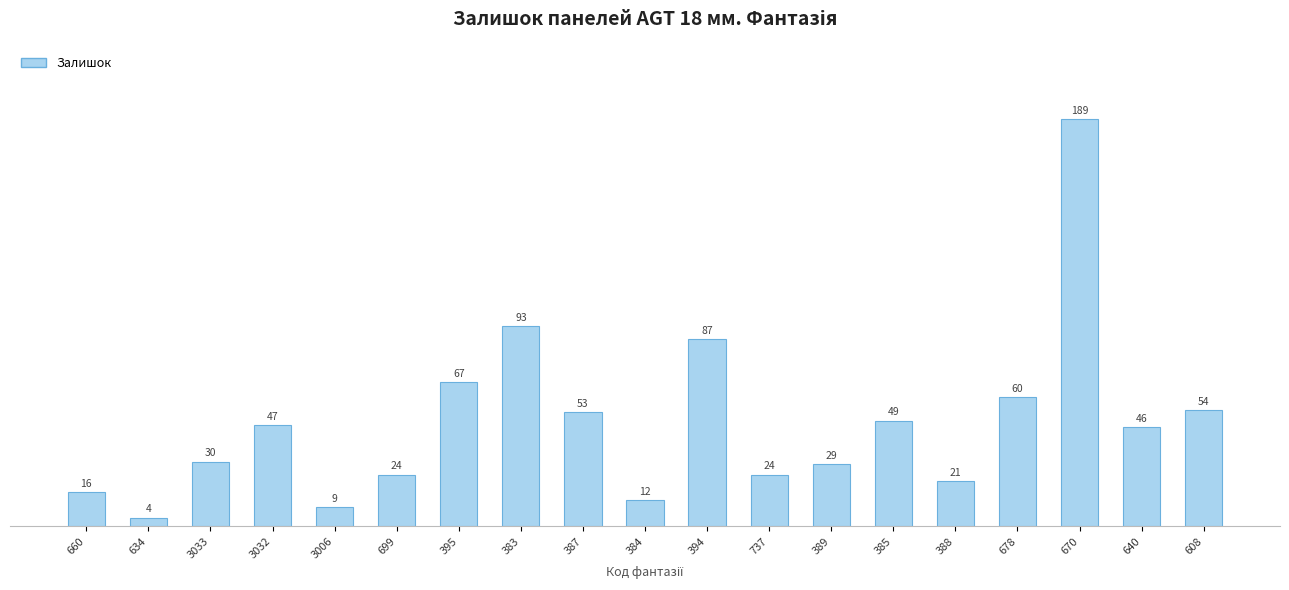

Which has a higher value, 395 or 388?

395